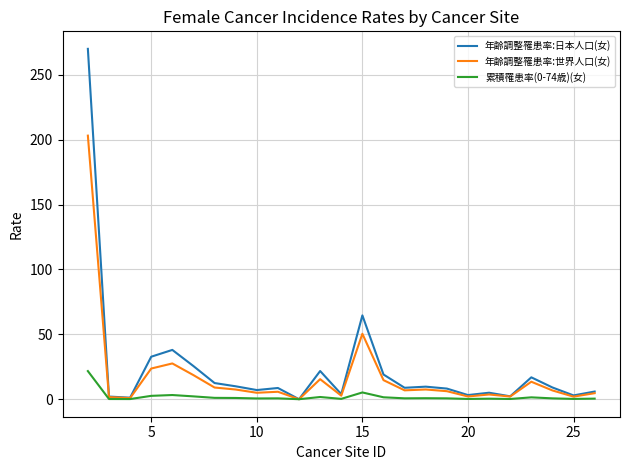

List the series in order of their peak value, highest first.

年齢調整罹患率:日本人口(女), 年齢調整罹患率:世界人口(女), 累積罹患率(0-74歳)(女)